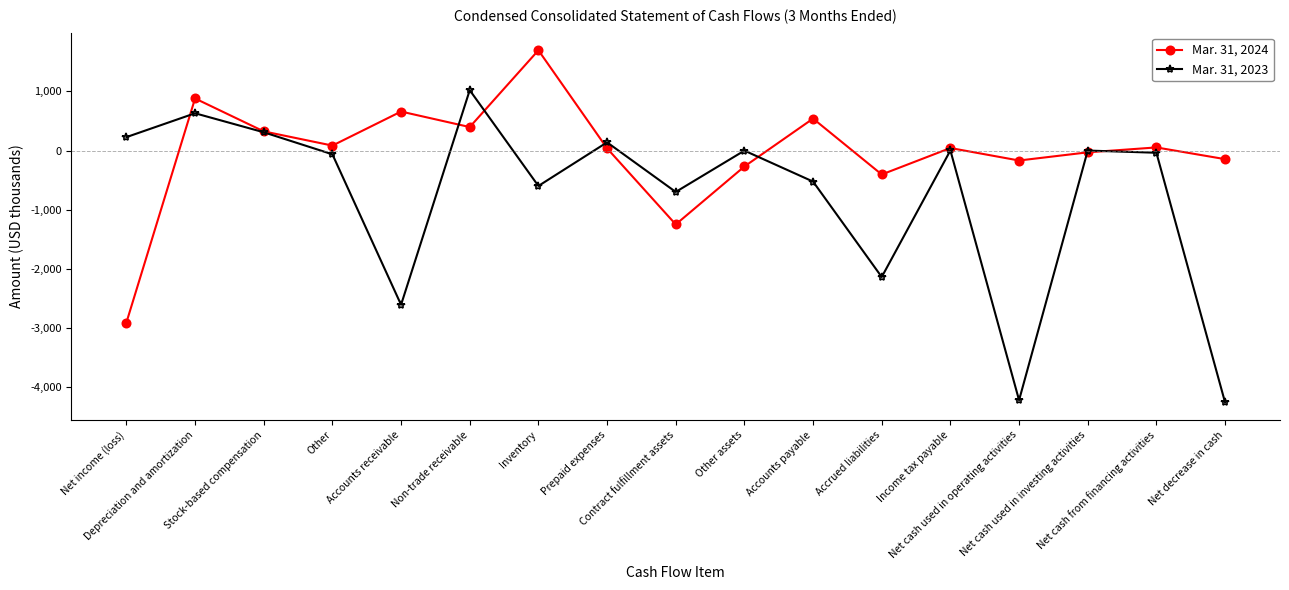

Which series has the largest range (max minus min)?

Mar. 31, 2023